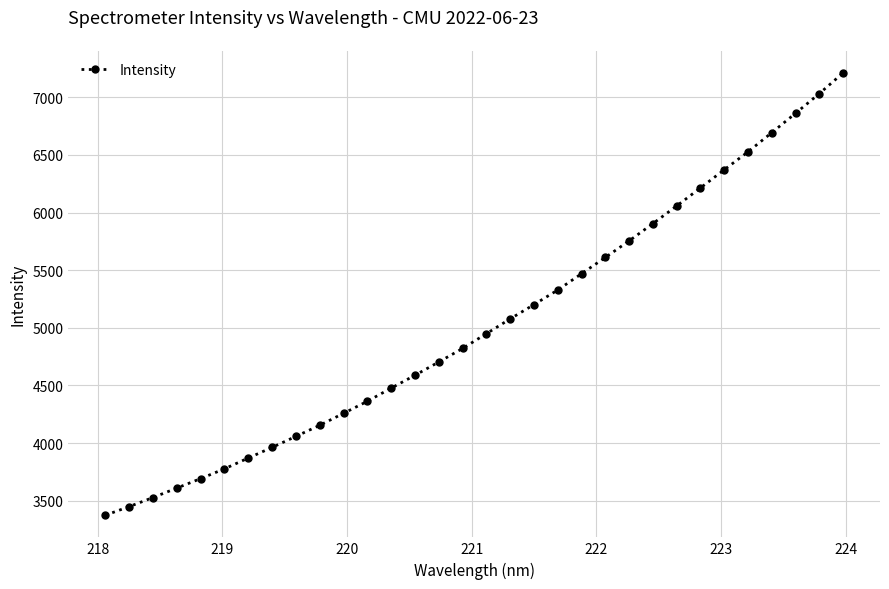

What is the value of the 26th point from the left?

6214.4